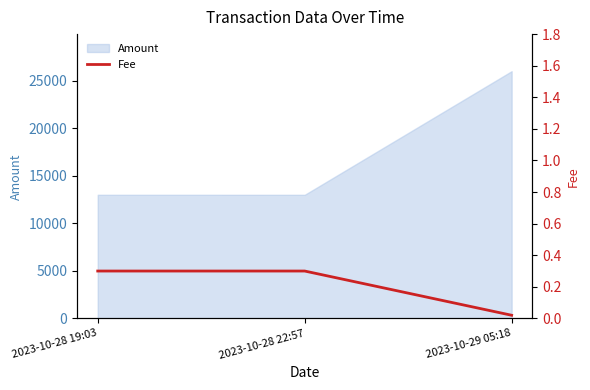

Is it true that the value at 2023-10-28 19:03 is 0.1?

False